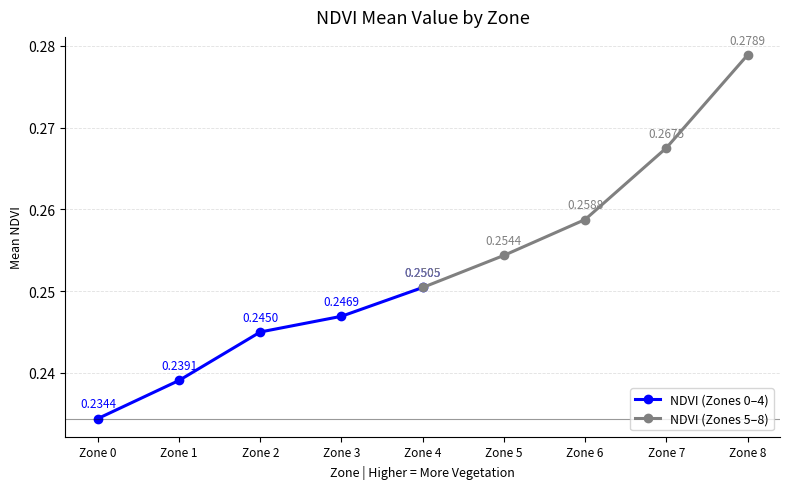

Rank the series by their maximum value, from highest to lowest.

NDVI (Zones 5–8), NDVI (Zones 0–4)